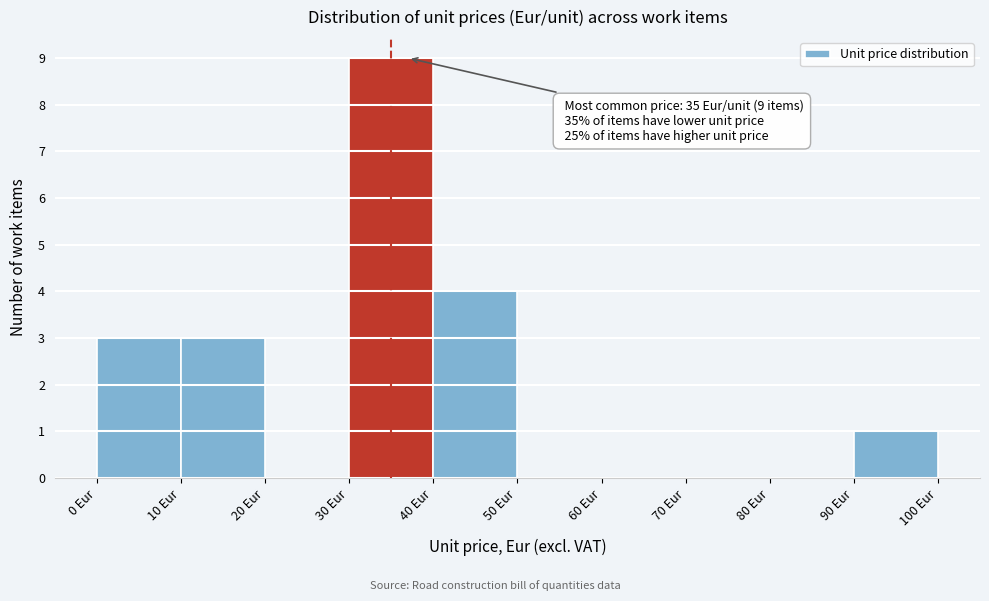

Which range on the x-axis has the tallest bar?

30 to 40